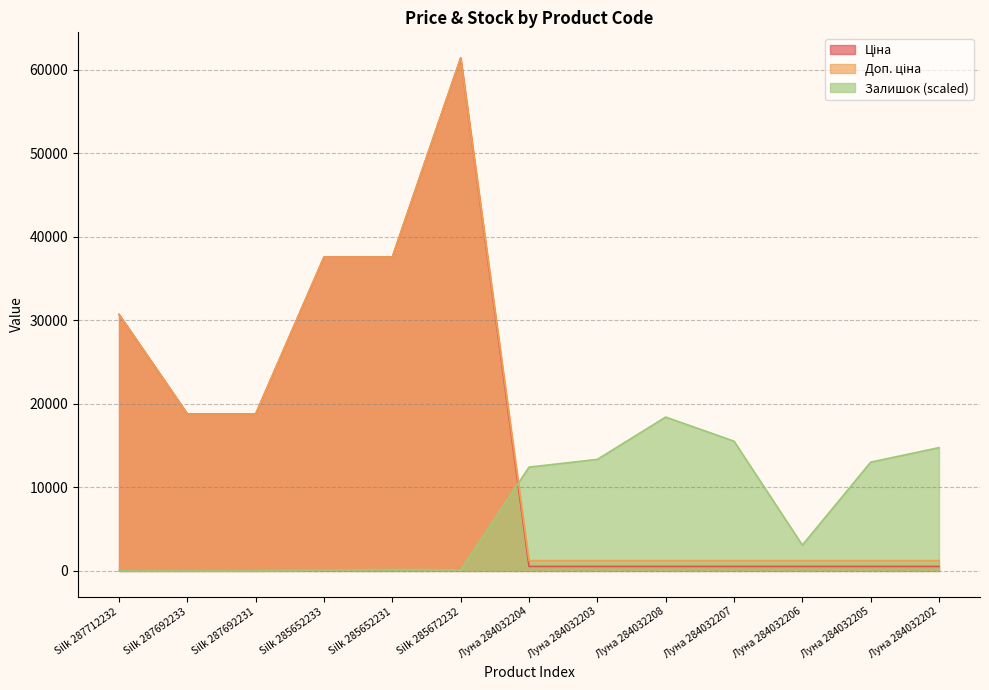

Is it true that Залишок equals 3091.5 at Луна 284032206?

True